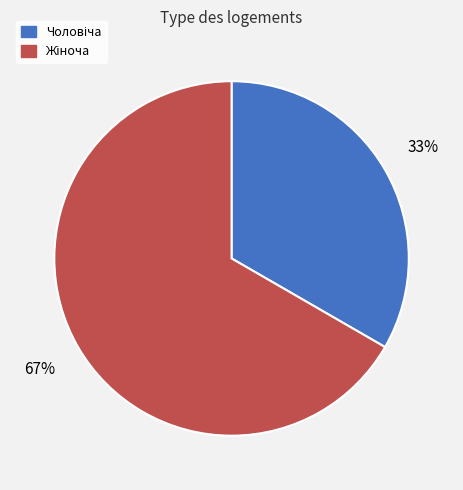

Is there a majority slice in this chart?

Yes